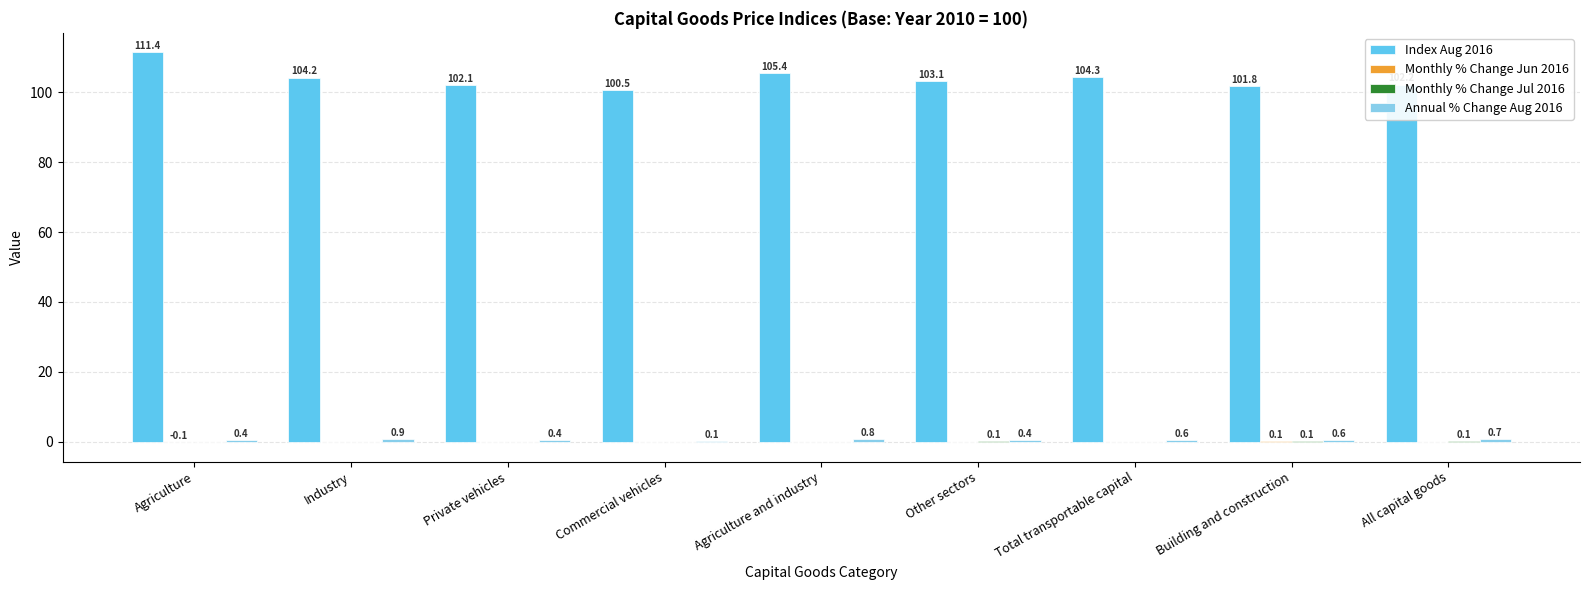

Which series has the widest spread of values?

Index Aug 2016